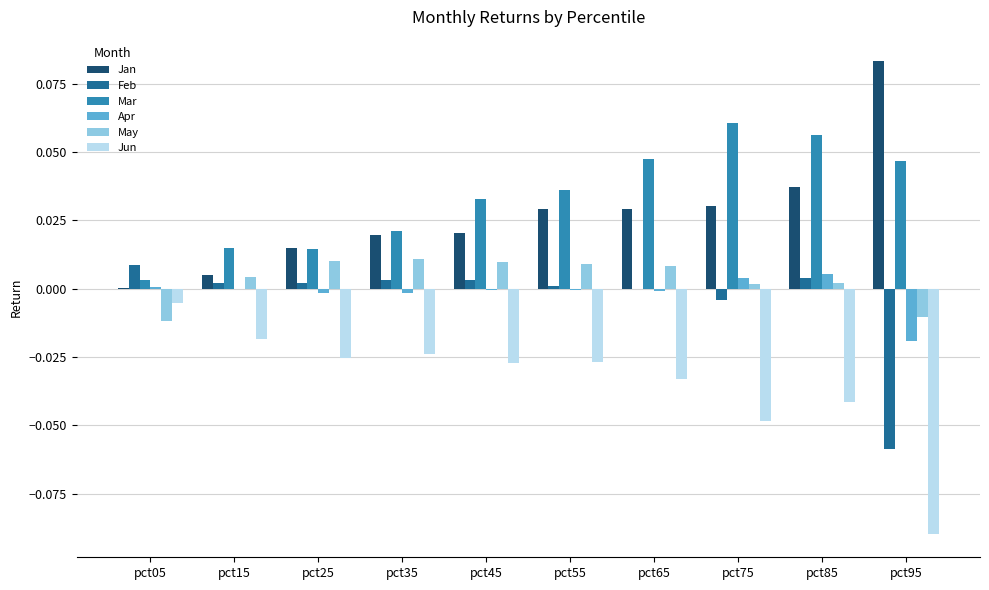

Which series changed the most between pct25 and pct45?

Mar